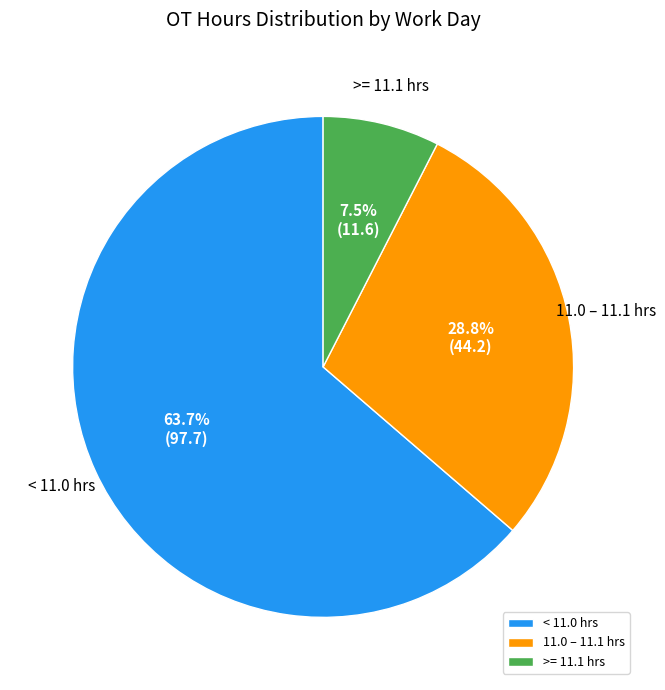

What is the ratio of the value at < 11.0 hrs to the value at 11.0 – 11.1 hrs?

2.2